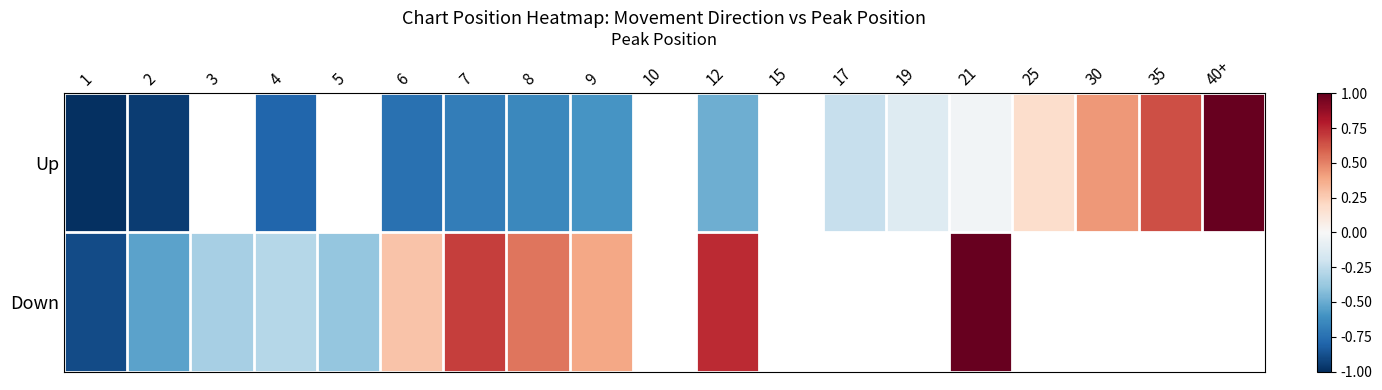

What is the approximate value of Down at 21?

1.0